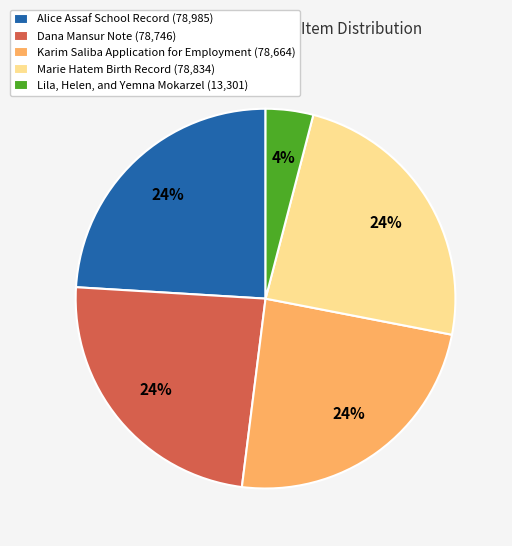

Does Marie Hatem Birth Record (78,834) account for over 50% of the chart?

No